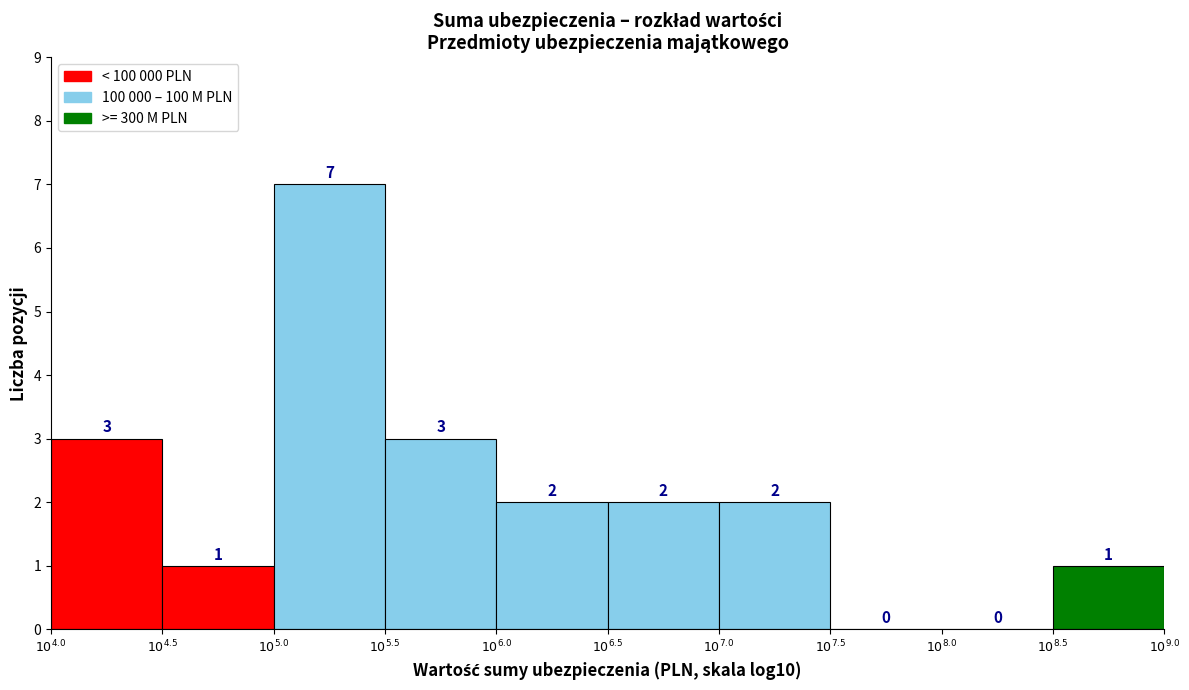

How many values are between 1 and 3?

7